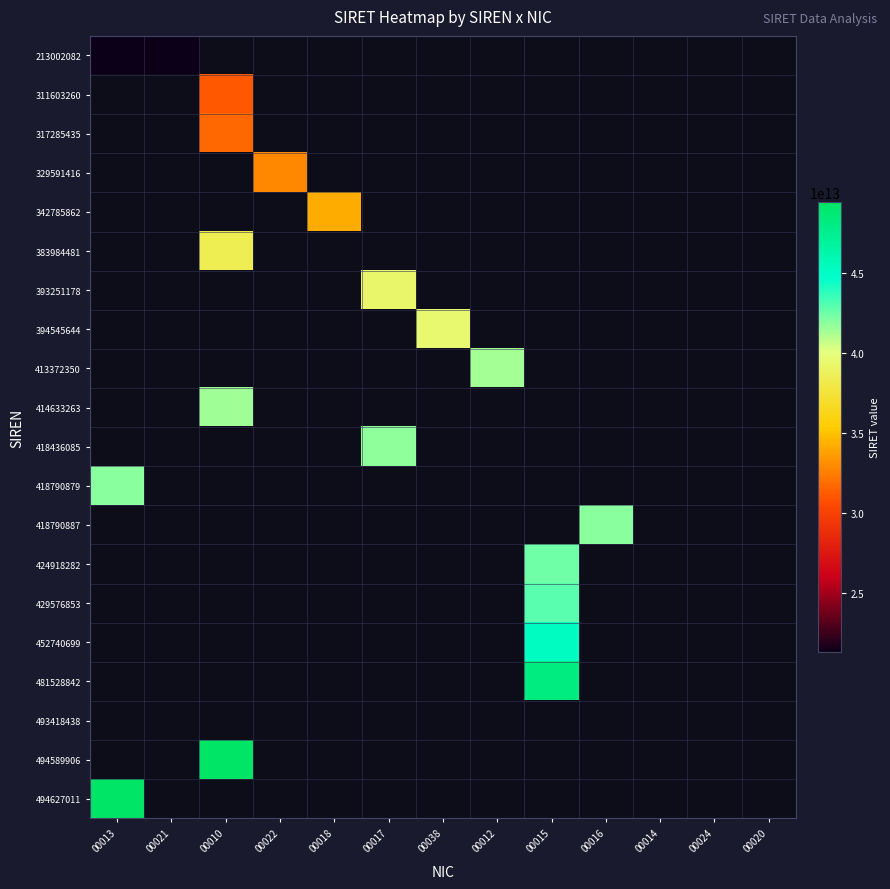

Which category has the lowest value across all series?

00013